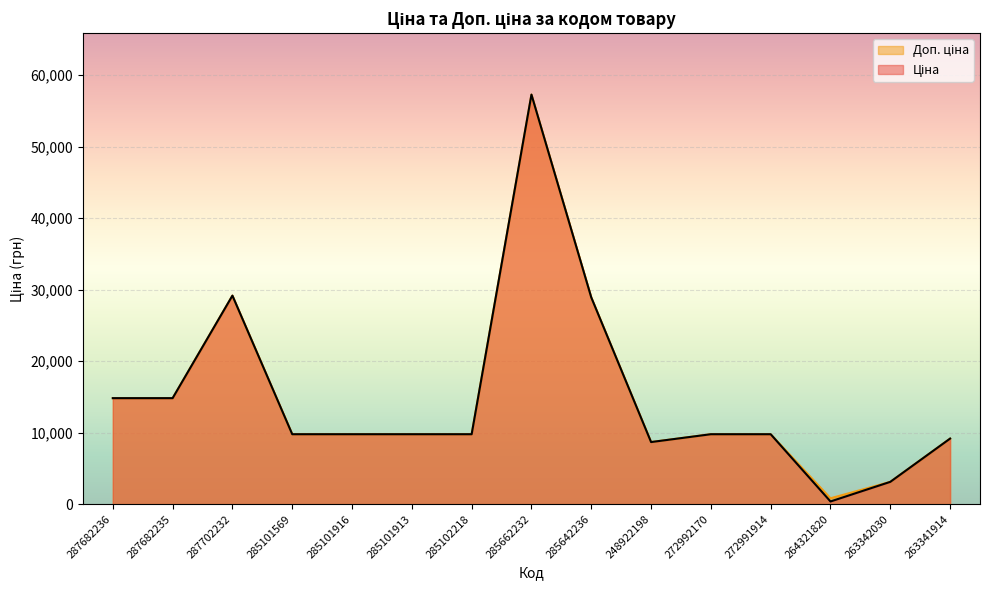

What is the difference between the second highest and second lowest values in the Ціна series?

26036.2